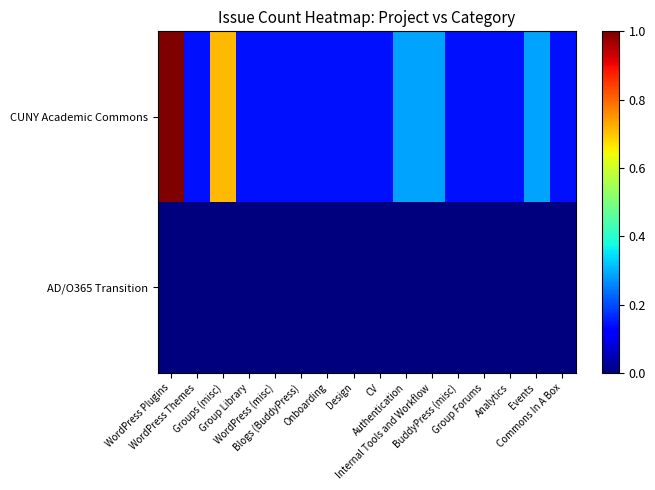

Rank the series by their average value, from lowest to highest.

AD/O365 Transition, CUNY Academic Commons